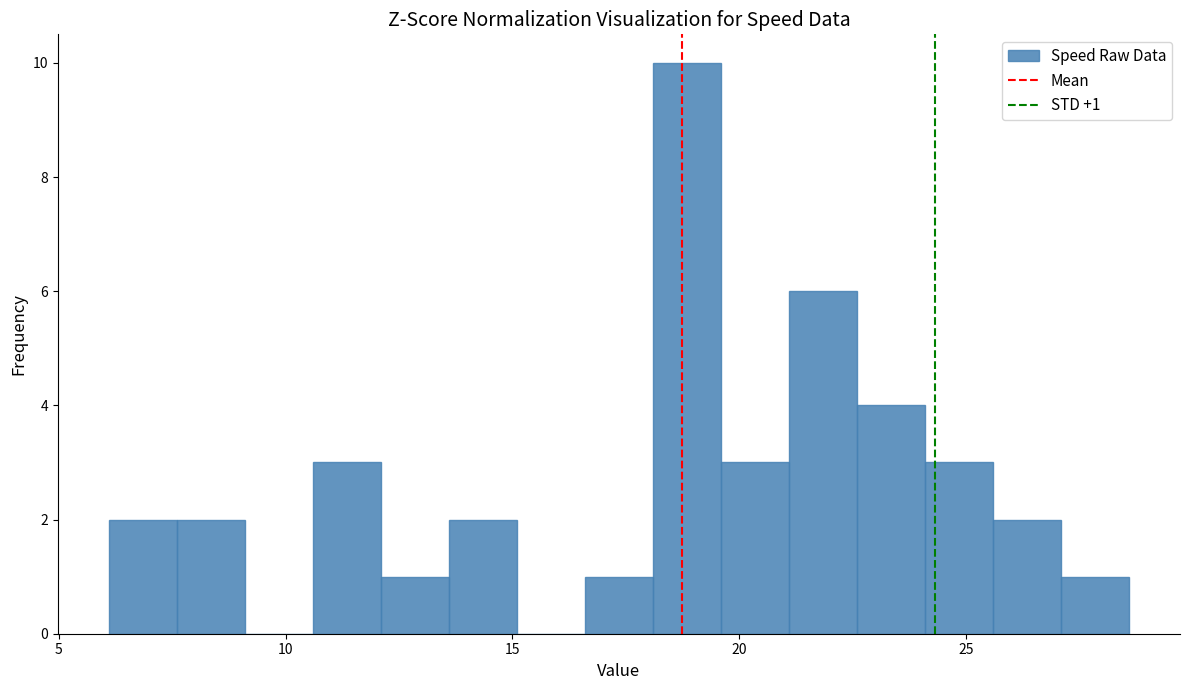

Read against the x-axis, roughly where is the centre of the tallest bar?

19.0